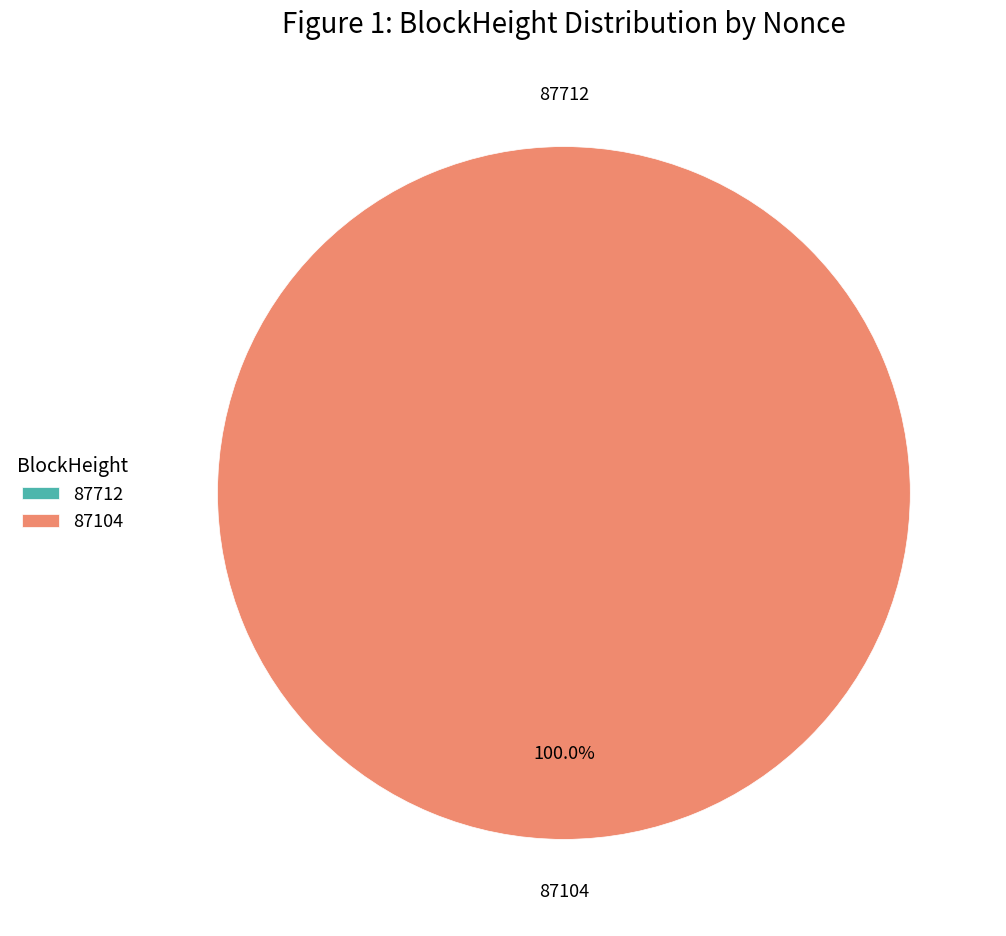

Is there a majority slice in this chart?

Yes